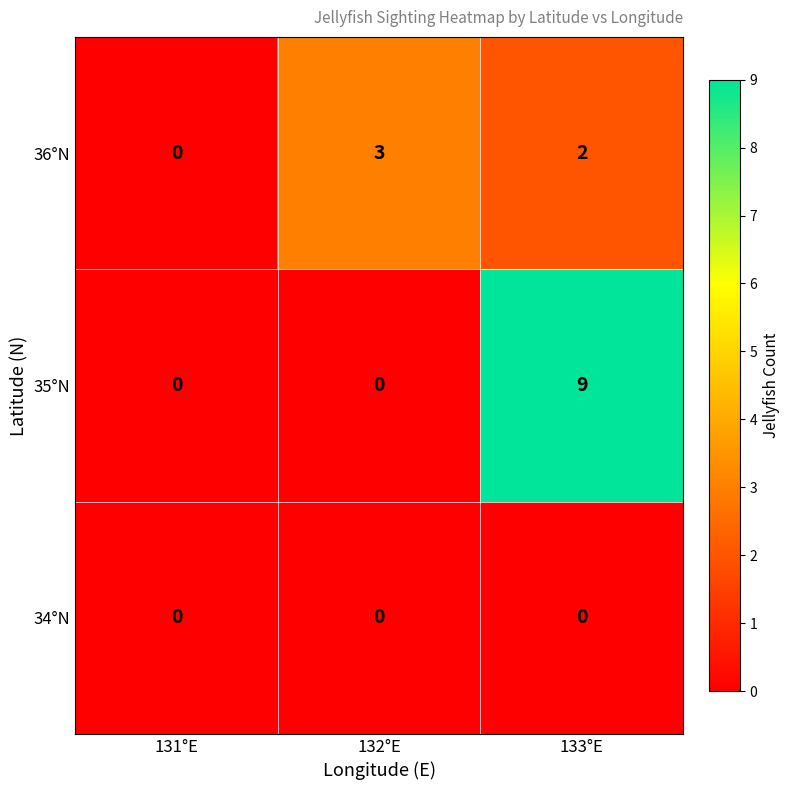

Rank the series by their maximum value, from lowest to highest.

34°N, 36°N, 35°N